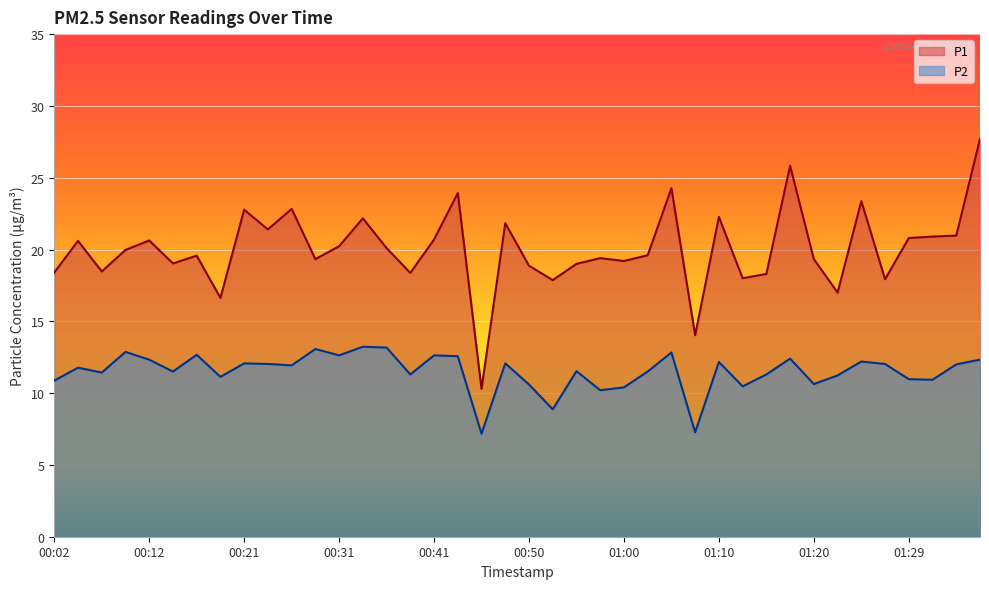

Reading left to right, transcribe all the data shown in this chart.

P1: 18.4	20.6	18.5	20.0	20.6	19.0	19.6	16.6	22.8	21.4	22.8	19.3	20.2	22.2	20.1	18.4	20.7	23.9	10.3	21.8	18.9	17.9	19.0	19.4	19.2	19.6	24.3	14.0	22.3	18.0	18.3	25.8	19.3	17.0	23.4	17.9	20.8	20.9	21.0	27.7
P2: 10.9	11.8	11.4	12.9	12.3	11.5	12.7	11.1	12.1	12.0	11.9	13.1	12.6	13.2	13.2	11.3	12.6	12.6	7.2	12.1	10.6	8.9	11.5	10.2	10.4	11.5	12.8	7.3	12.2	10.5	11.3	12.4	10.6	11.2	12.2	12.0	11.0	10.9	12.0	12.3